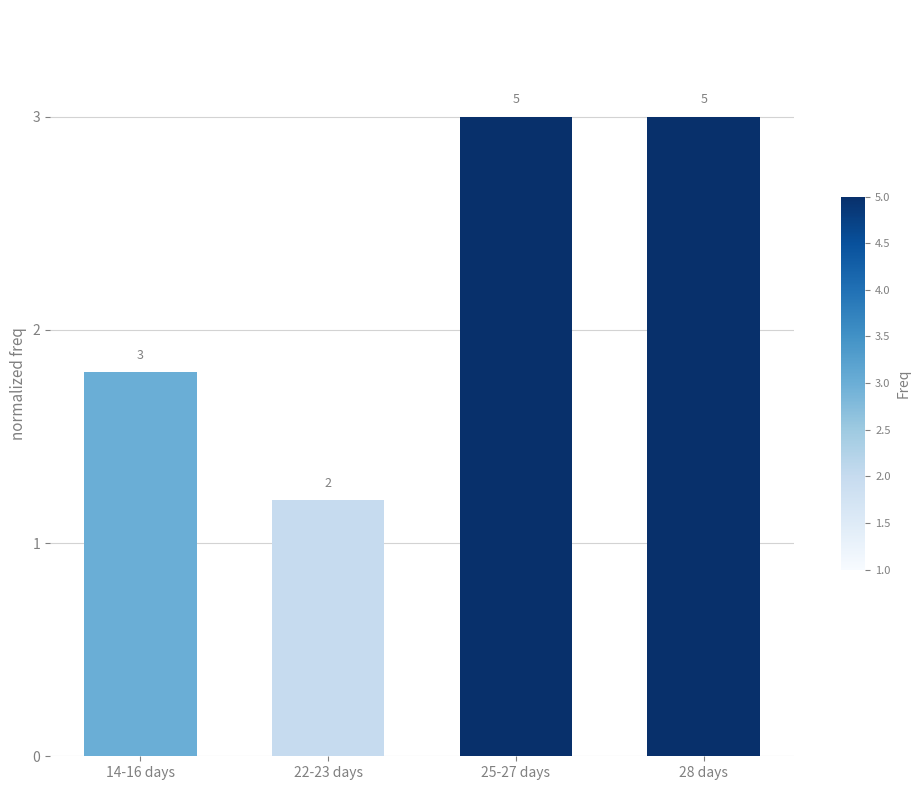

Reading left to right, extract all data points from this chart.

1.8	1.2	3.0	3.0